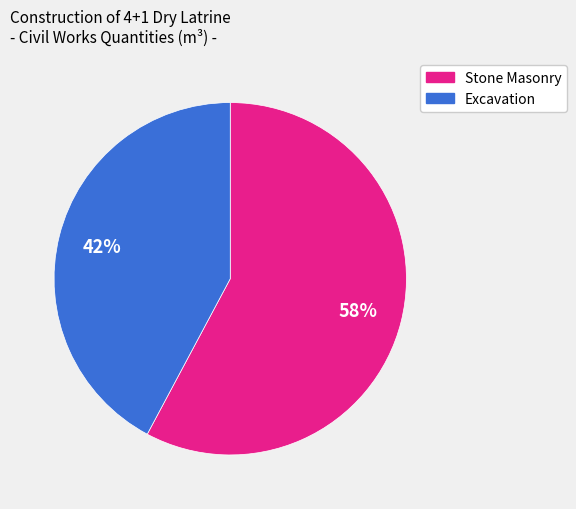

Does any single category account for the majority?

Yes